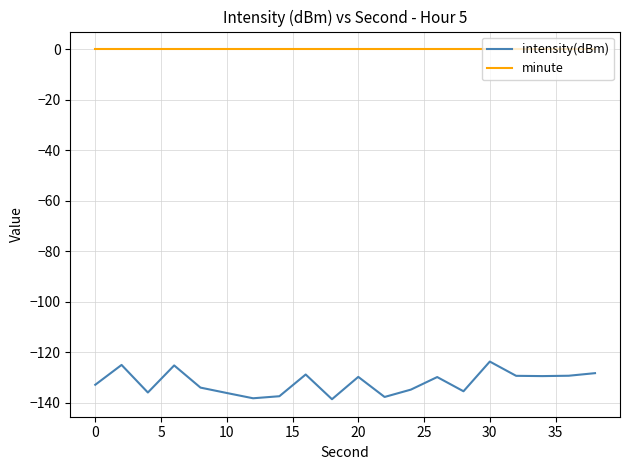

What is the lowest value of the intensity(dBm) series?

-138.6